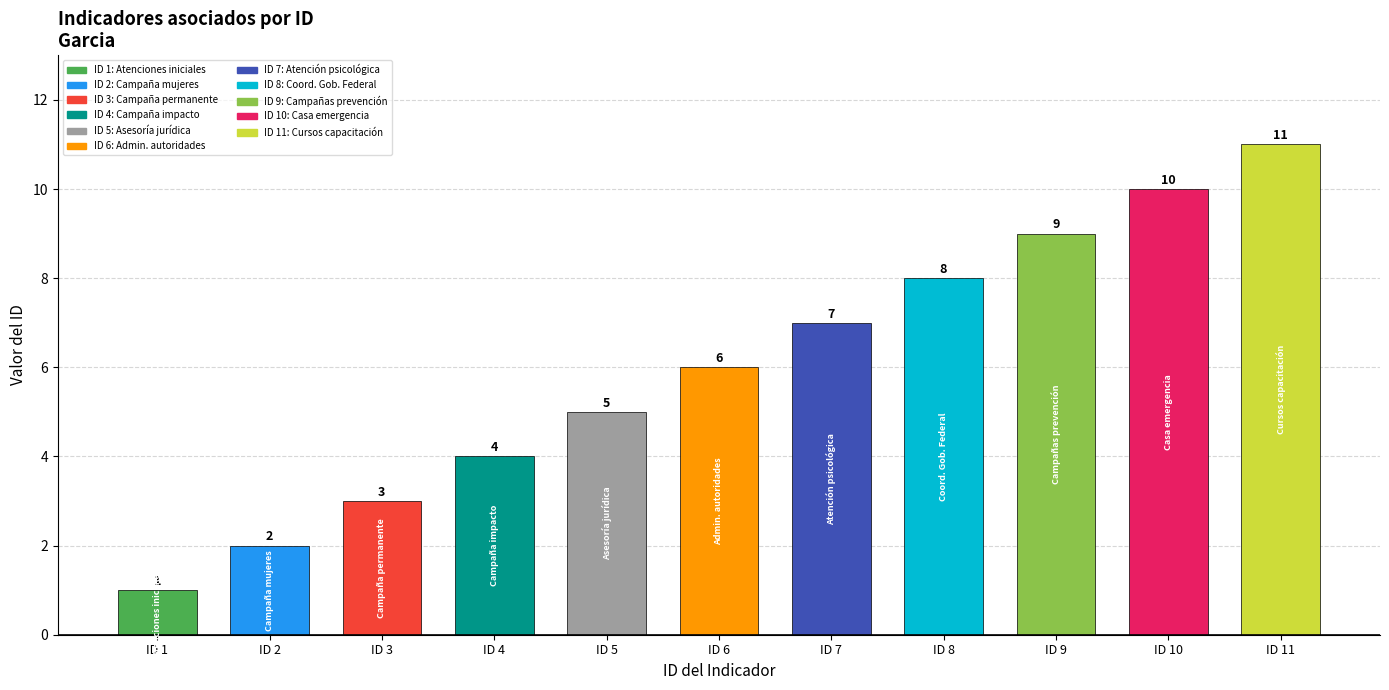

What is the sum of all values?

66